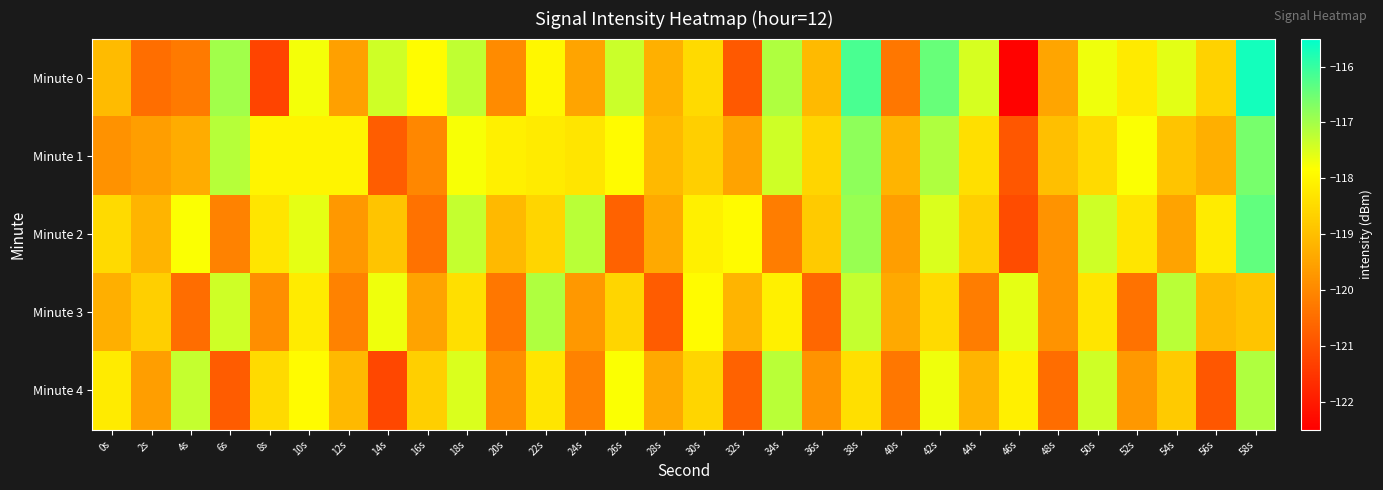

Which label corresponds to the smallest value in the chart?

46s